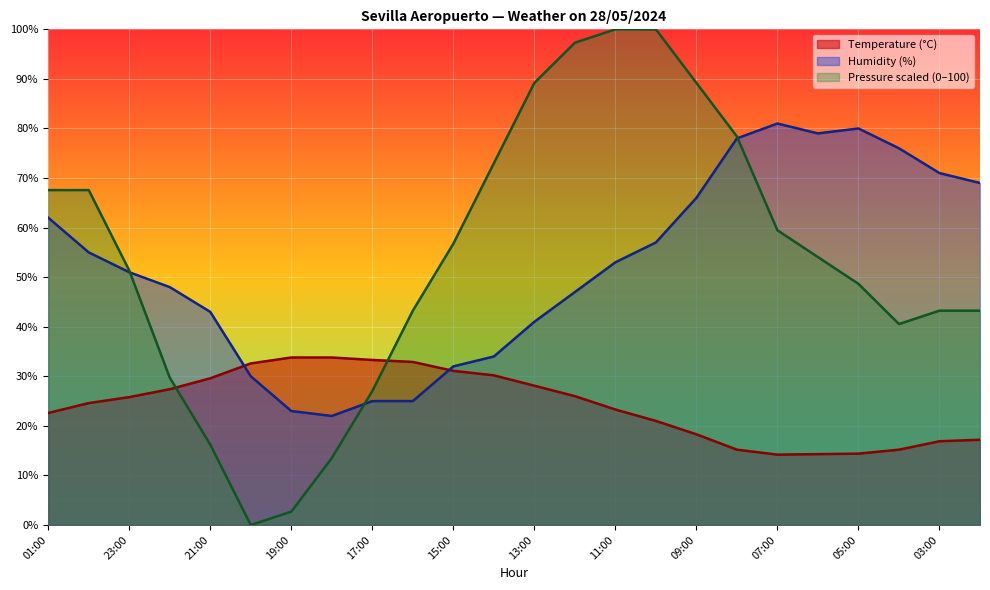

How many categories are shown in the chart?

24